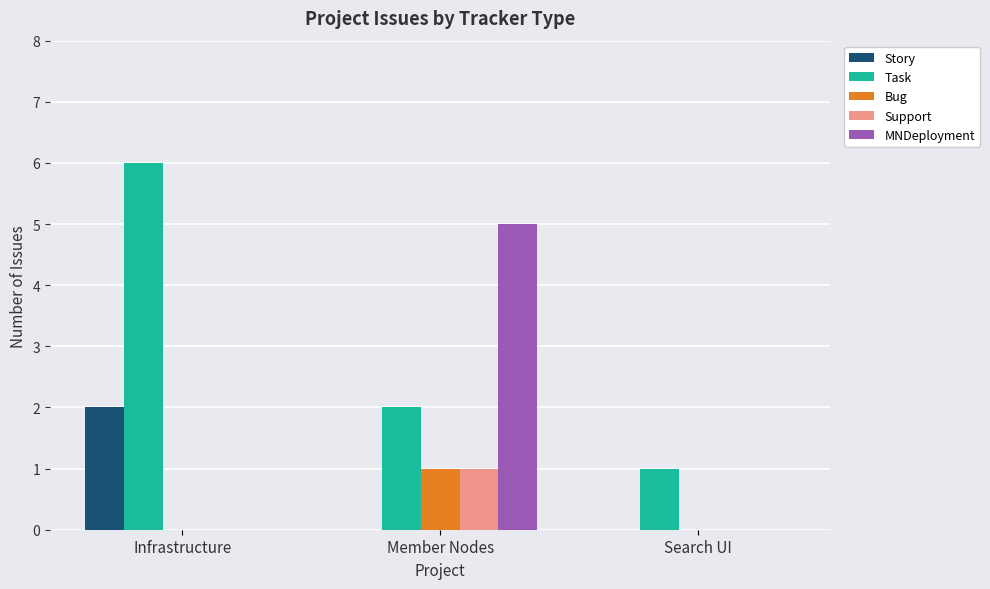

Which label corresponds to the largest value in the chart?

Infrastructure